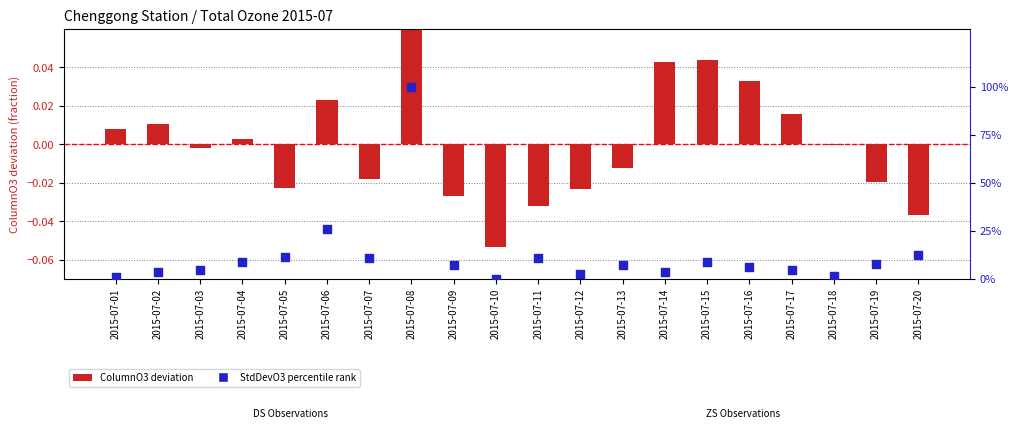

Which series has the largest Y range (max minus min)?

StdDevO3 percentile